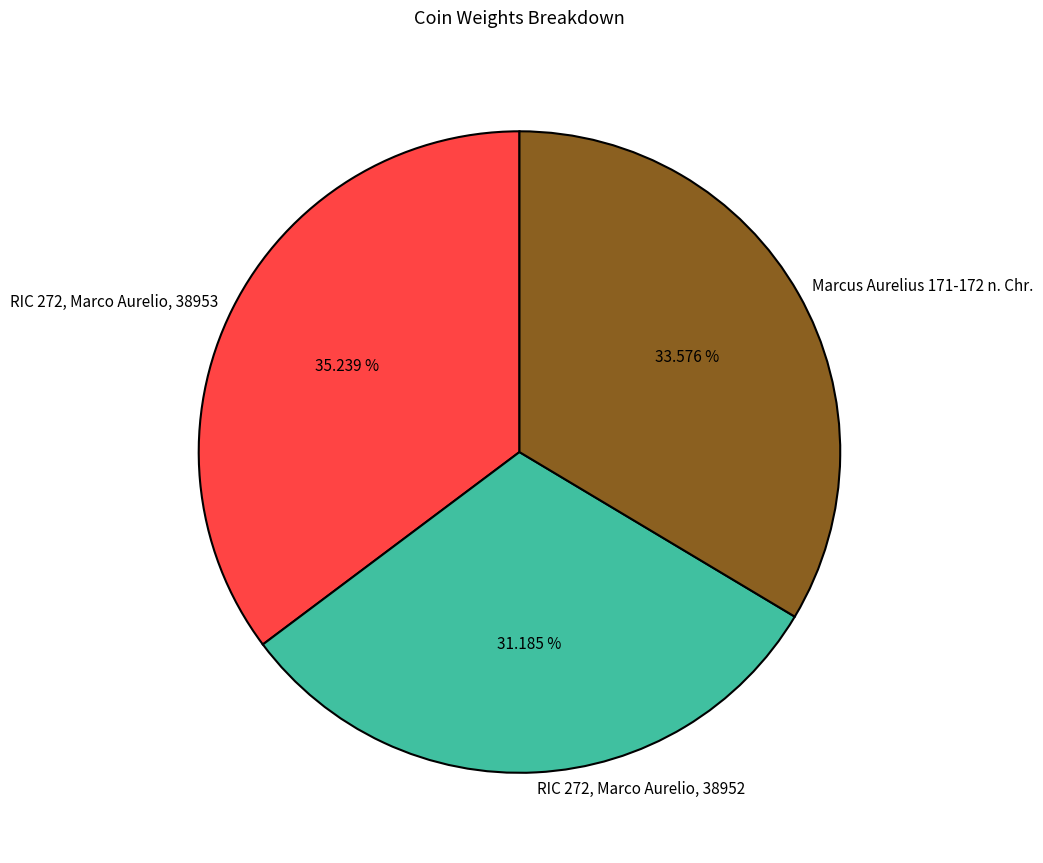

Which category has the biggest portion of the pie?

RIC 272, Marco Aurelio, 38953